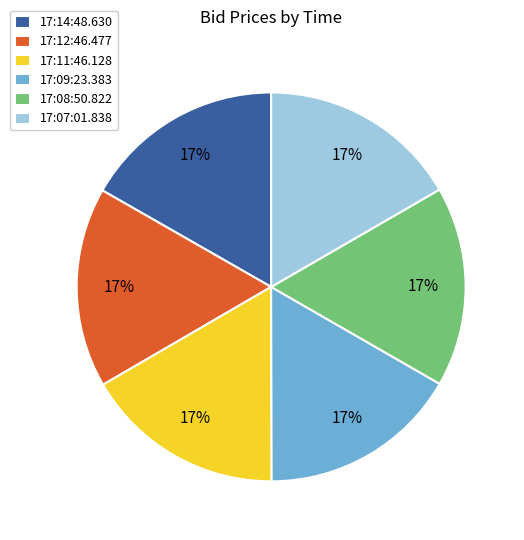

How many slices are in this pie chart?

6